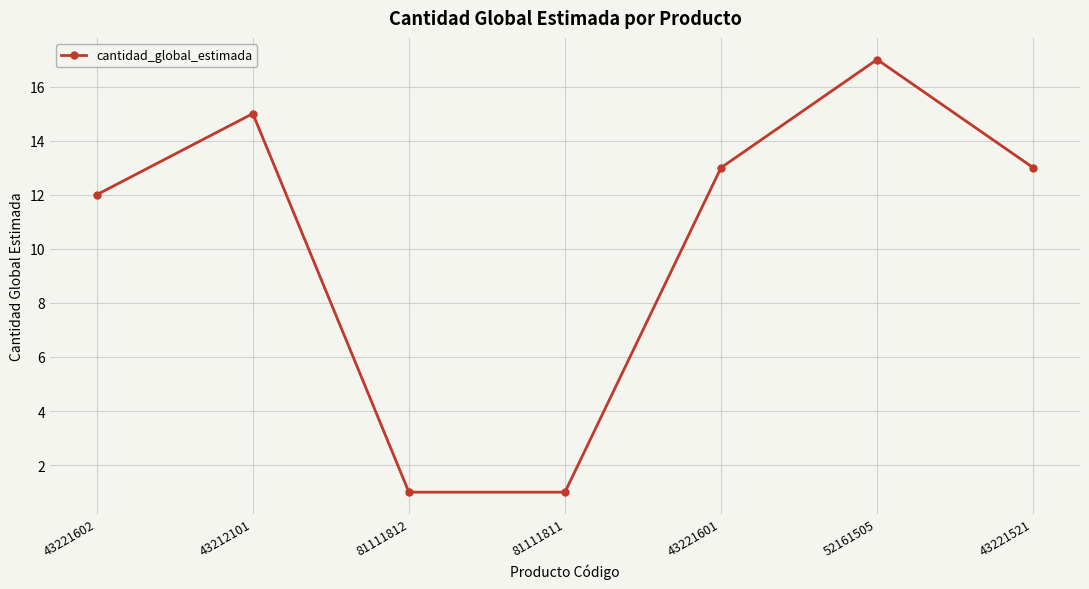

Approximately how many times larger is the value at 81111812 compared to 43221521?

0.1